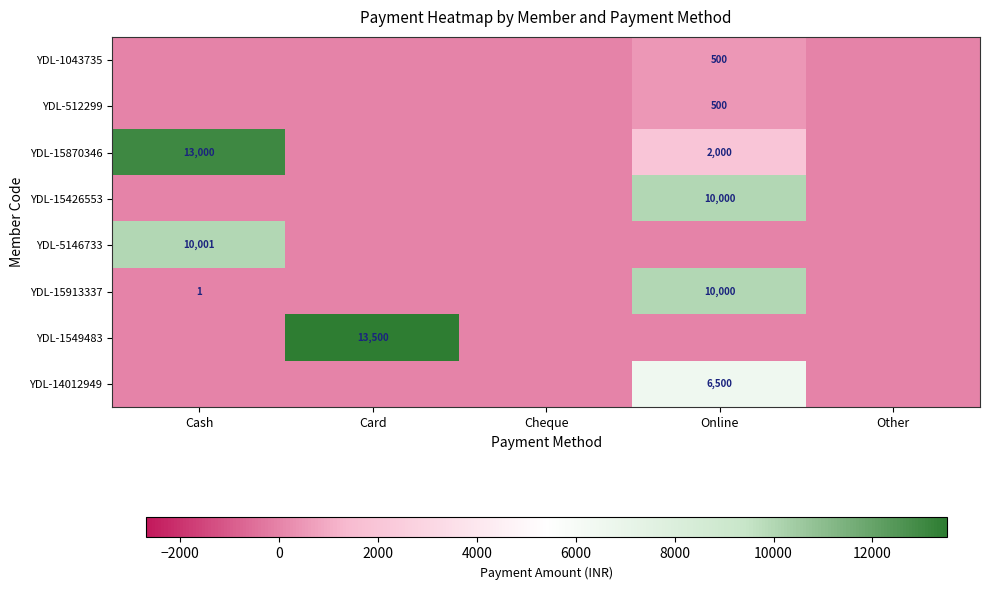

List the series in order of their peak value, lowest first.

YDL-1043735, YDL-512299, YDL-14012949, YDL-15426553, YDL-15913337, YDL-5146733, YDL-15870346, YDL-1549483